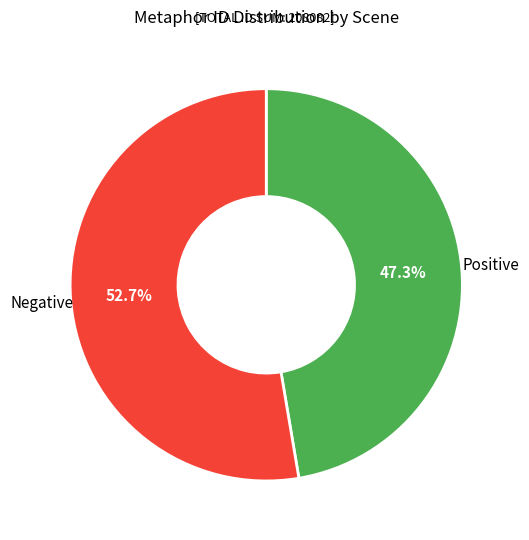

What is the largest slice in the pie chart?

Negative